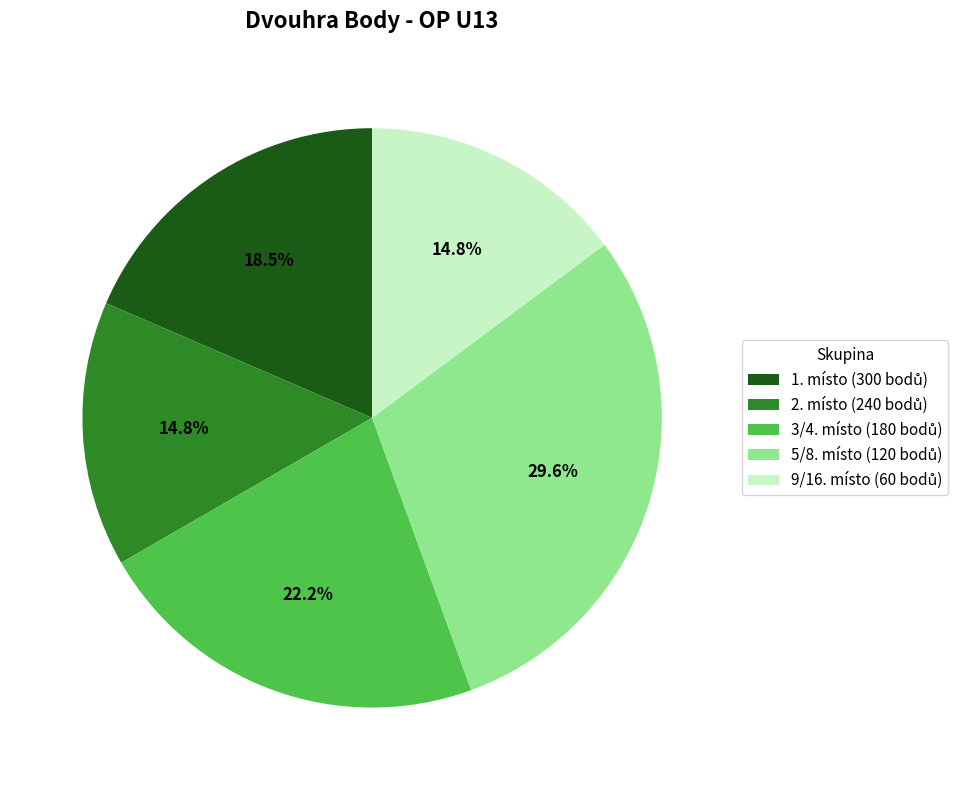

How many segments does this pie chart have?

5